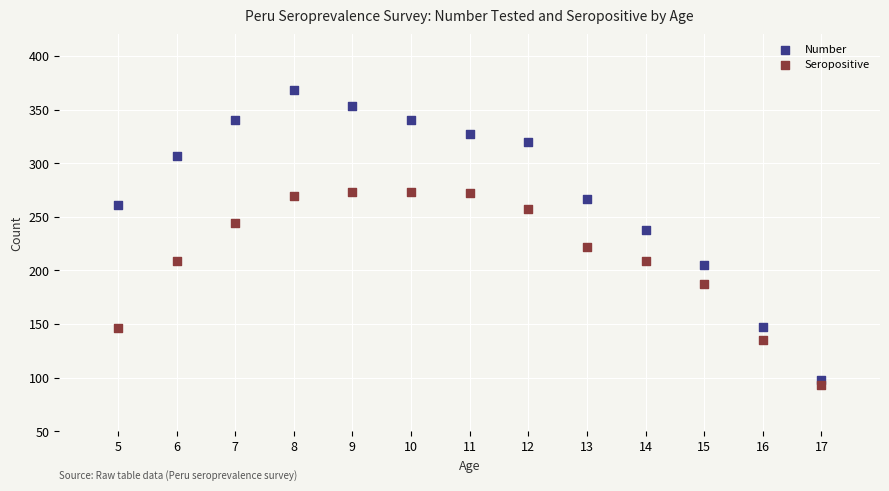

What are all the series names shown in the legend?

Number, Seropositive